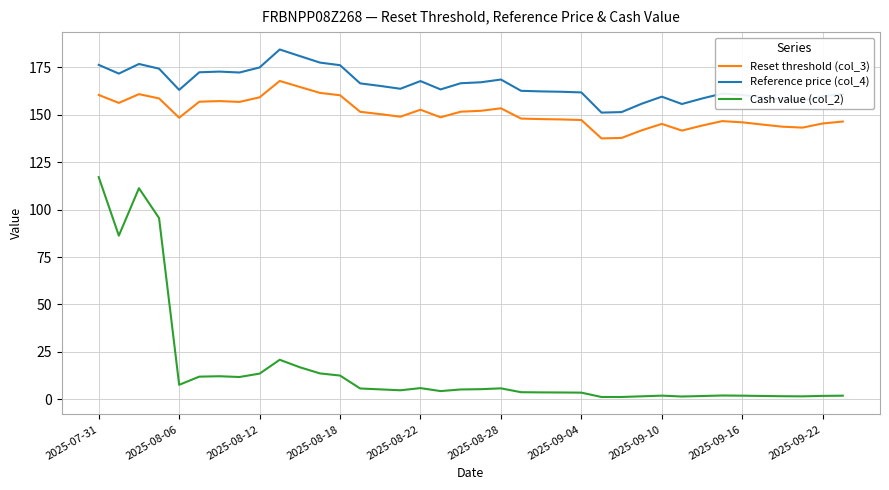

How many categories are shown in the chart?

38